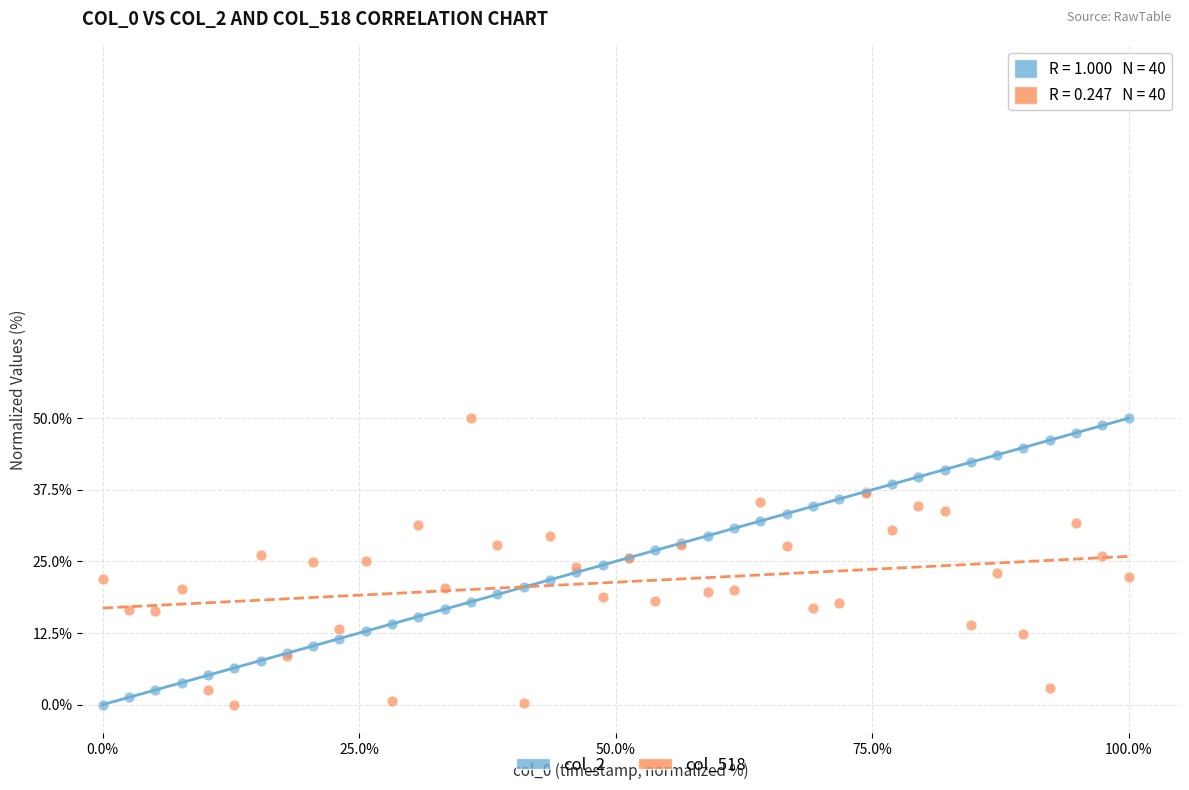

What are all the series names shown in the legend?

col_2, col_518